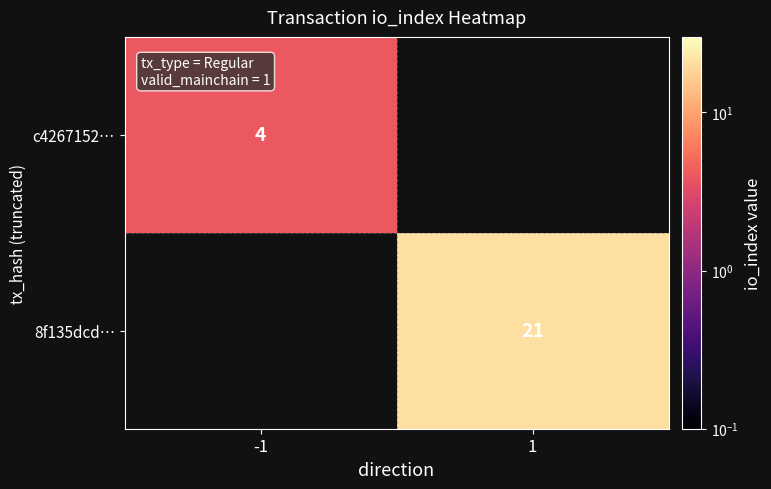

The c4267152… series shows 4 at -1. True or false?

True